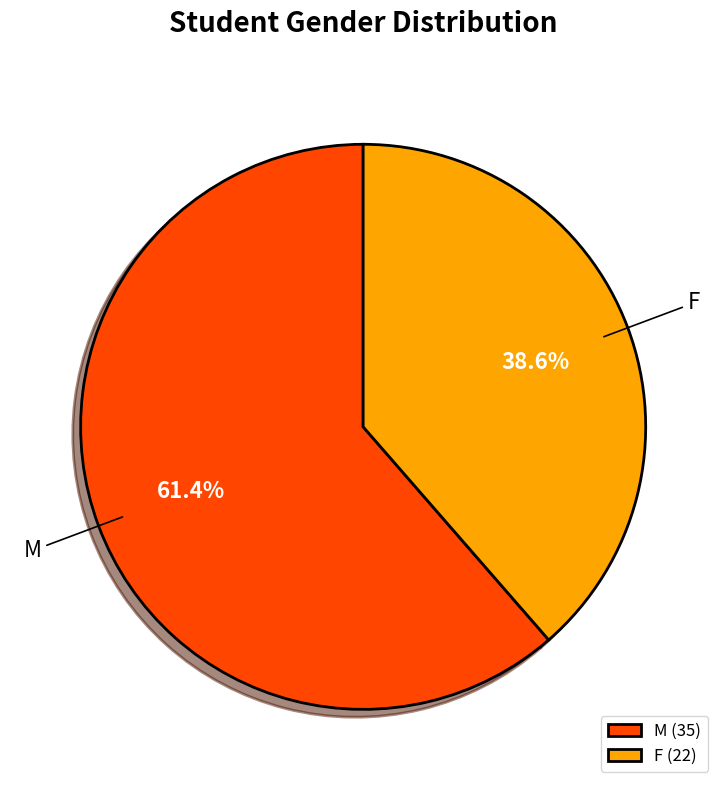

Which has a higher value, F or M?

M